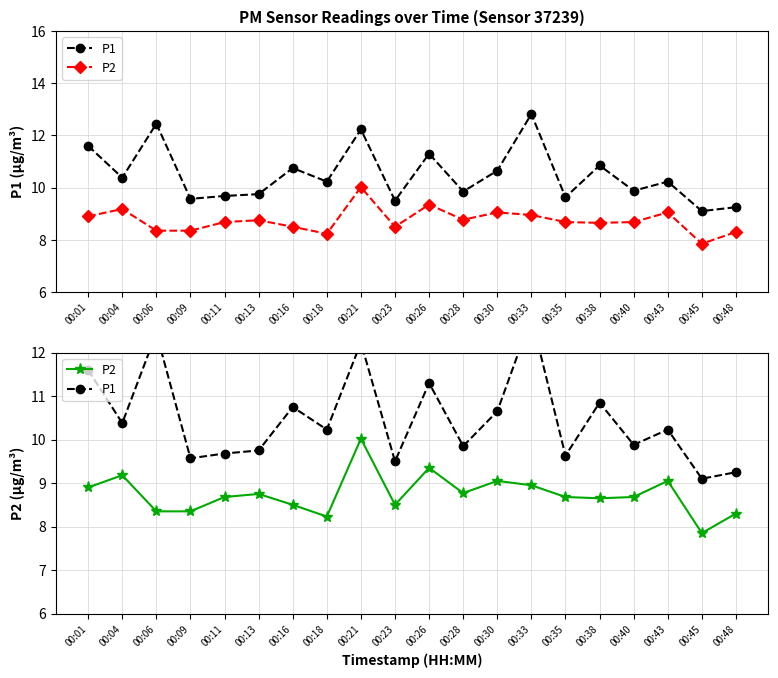

Reading right to left, extract all data points from this chart.

P1: 9.2	9.1	10.2	9.9	10.8	9.6	12.8	10.7	9.8	11.3	9.5	12.2	10.2	10.8	9.8	9.7	9.6	12.4	10.4	11.6
P2: 8.3	7.8	9.1	8.7	8.7	8.7	8.9	9.1	8.8	9.3	8.5	10.0	8.2	8.5	8.8	8.7	8.3	8.3	9.2	8.9